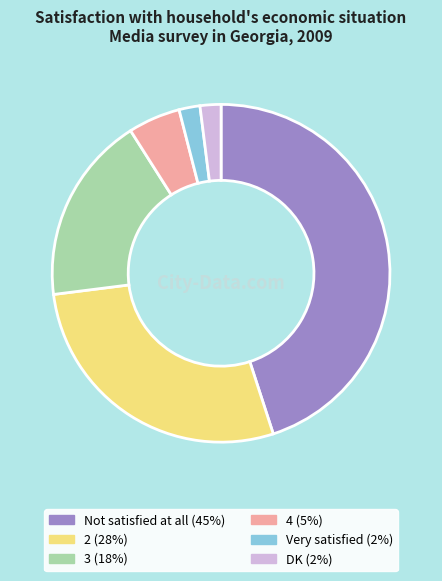

Is 2 (28%) the majority of the pie?

No